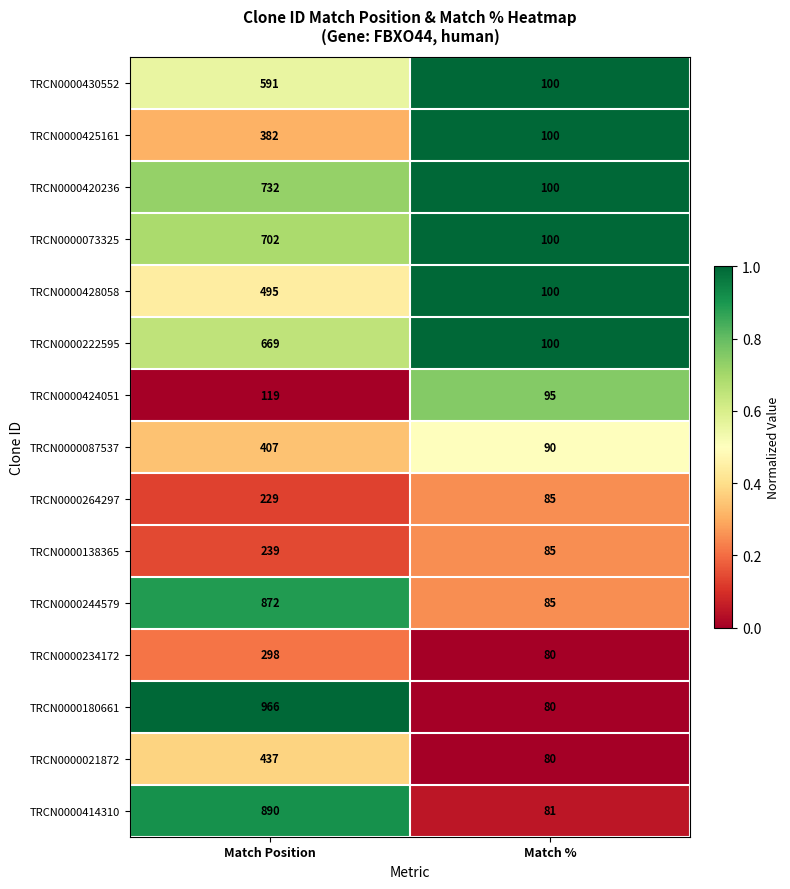

Rank the series by their maximum value, from lowest to highest.

TRCN0000424051, TRCN0000264297, TRCN0000138365, TRCN0000234172, TRCN0000425161, TRCN0000087537, TRCN0000021872, TRCN0000428058, TRCN0000430552, TRCN0000222595, TRCN0000073325, TRCN0000420236, TRCN0000244579, TRCN0000414310, TRCN0000180661